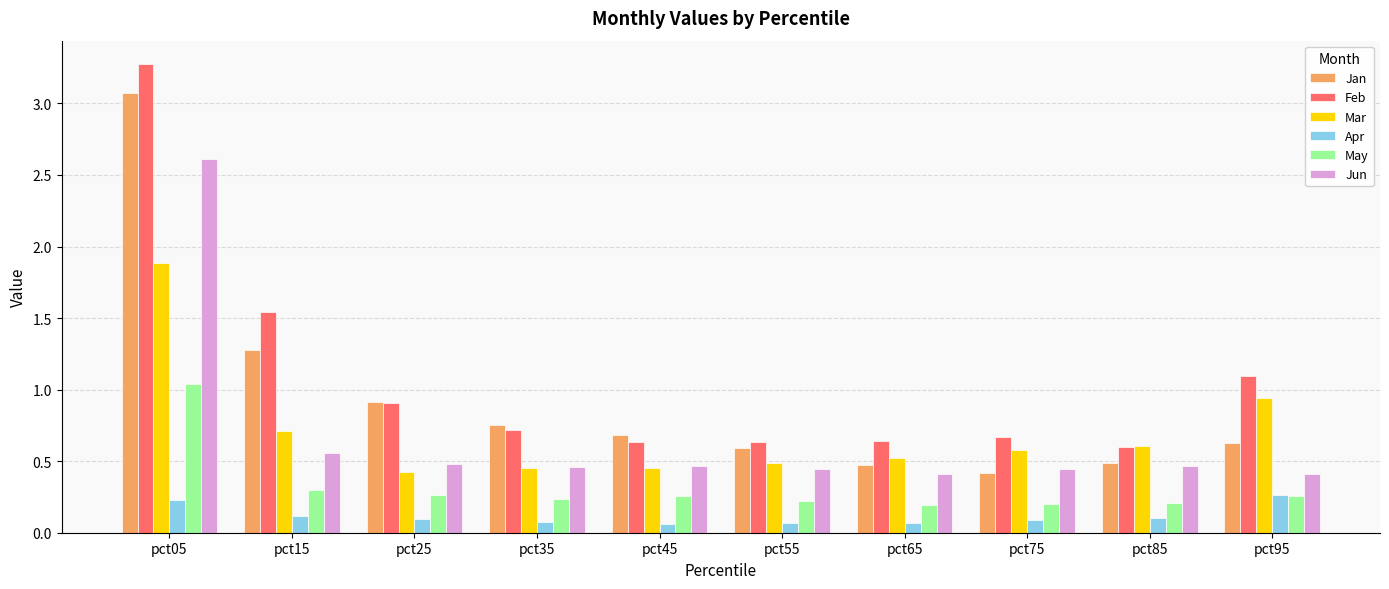

At how many categories does at least one series exceed 0?

10